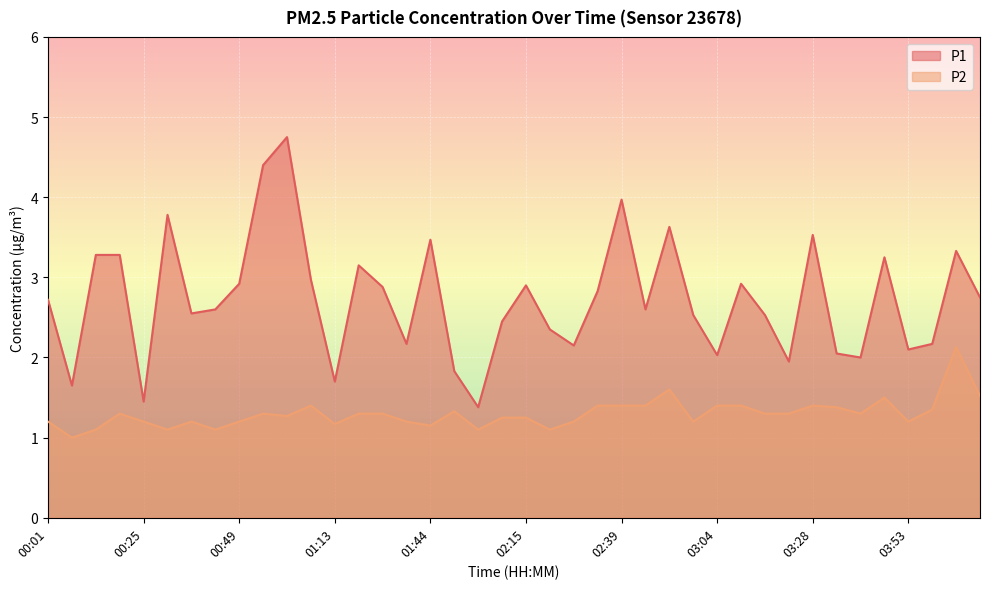

What is the label of the 32nd point from the right?

00:49